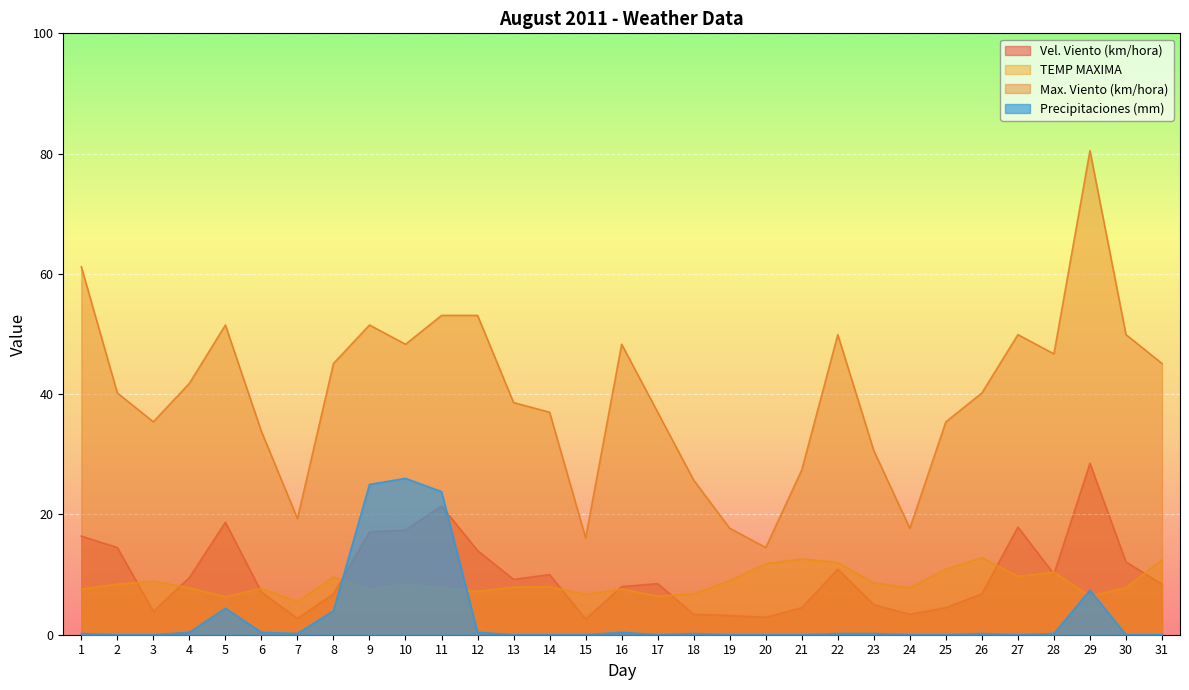

At which label does TEMP MAXIMA reach its peak?

26